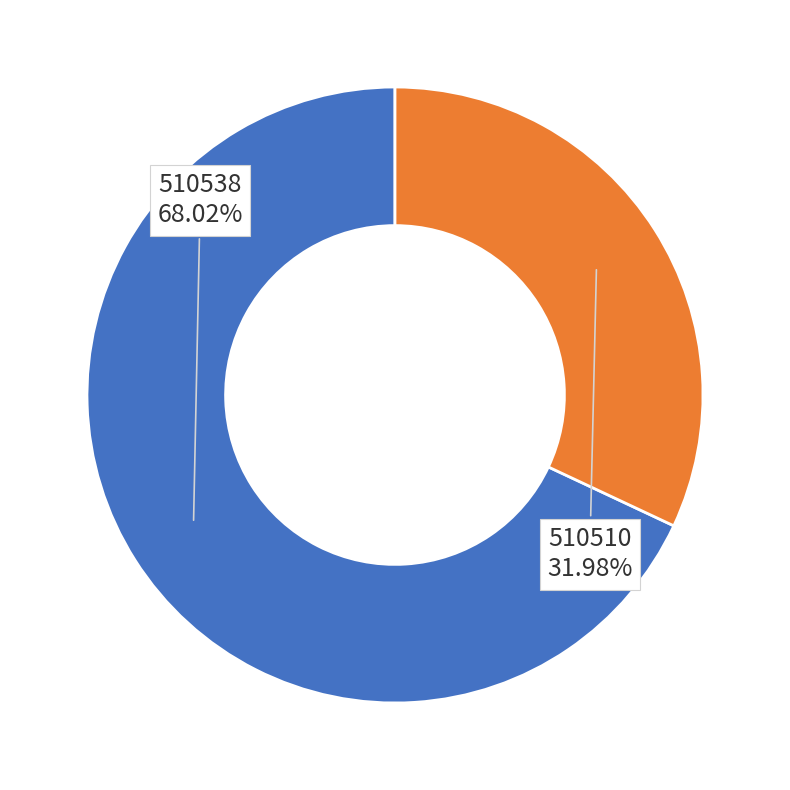

Count the number of slices in the pie.

2